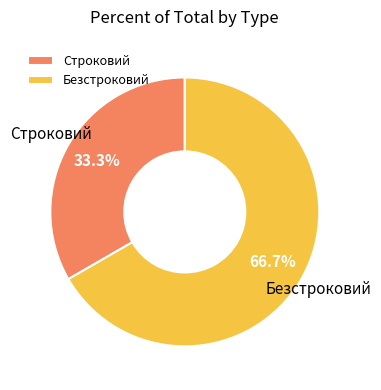

To the nearest percent, what is the combined percentage of Безстроковий and Строковий?

100%